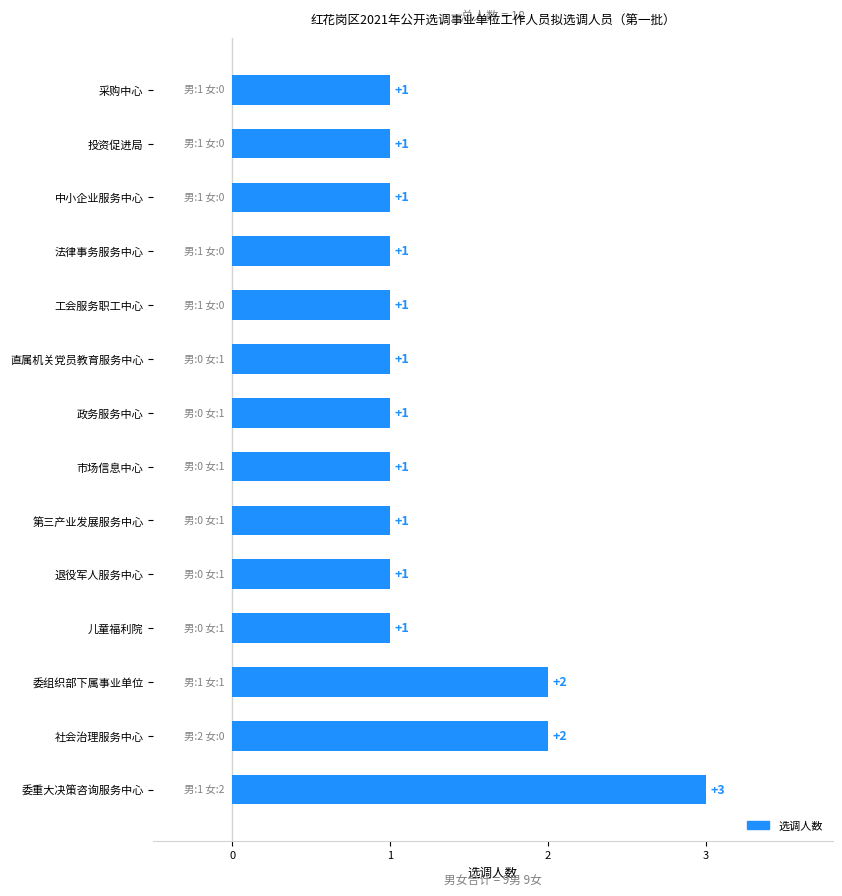

How many bars are there in total?

14